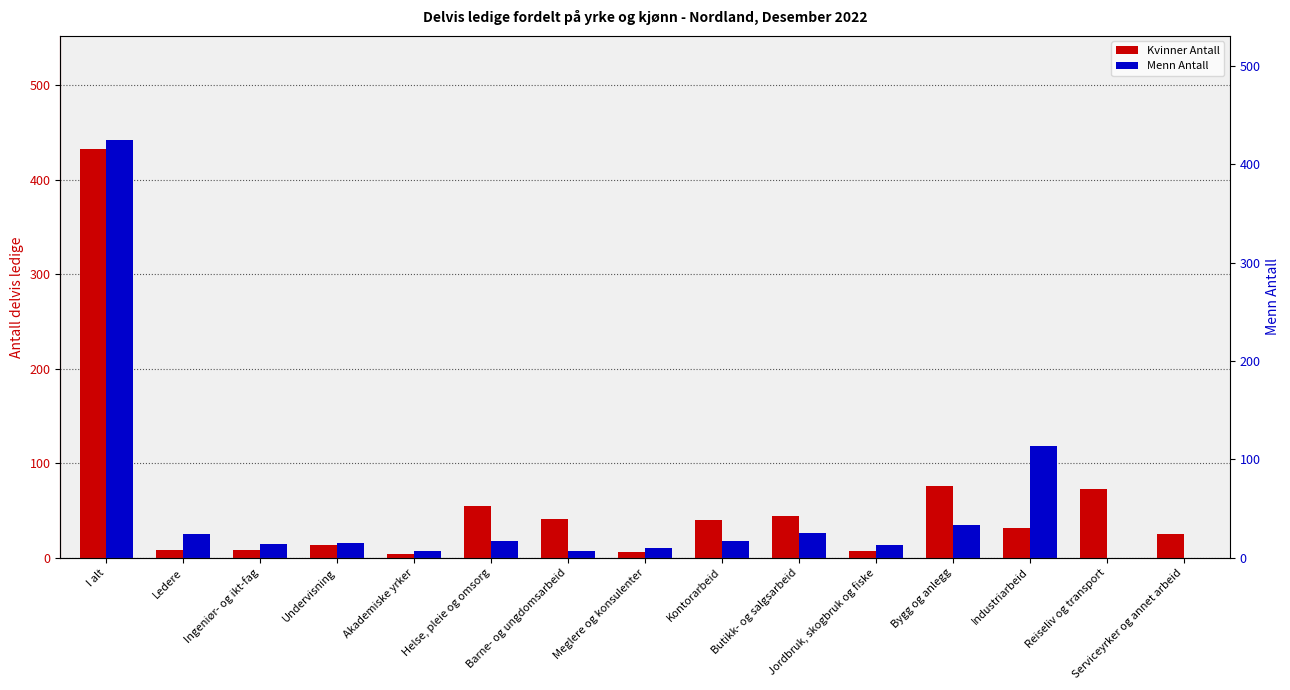

The Menn Antall series shows 16 at Undervisning. True or false?

True